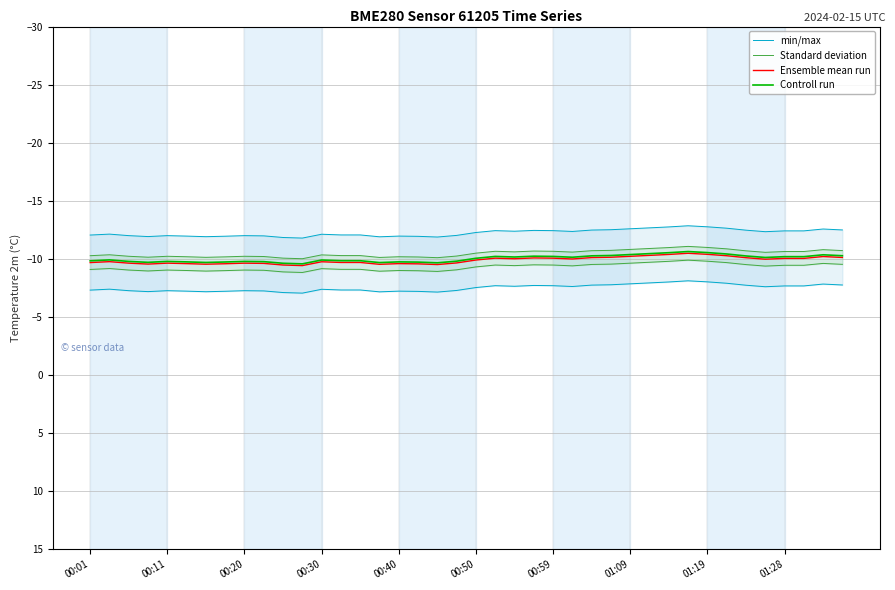

In min/max, how many points are lower than both neighbors (excluding endpoints)?

9